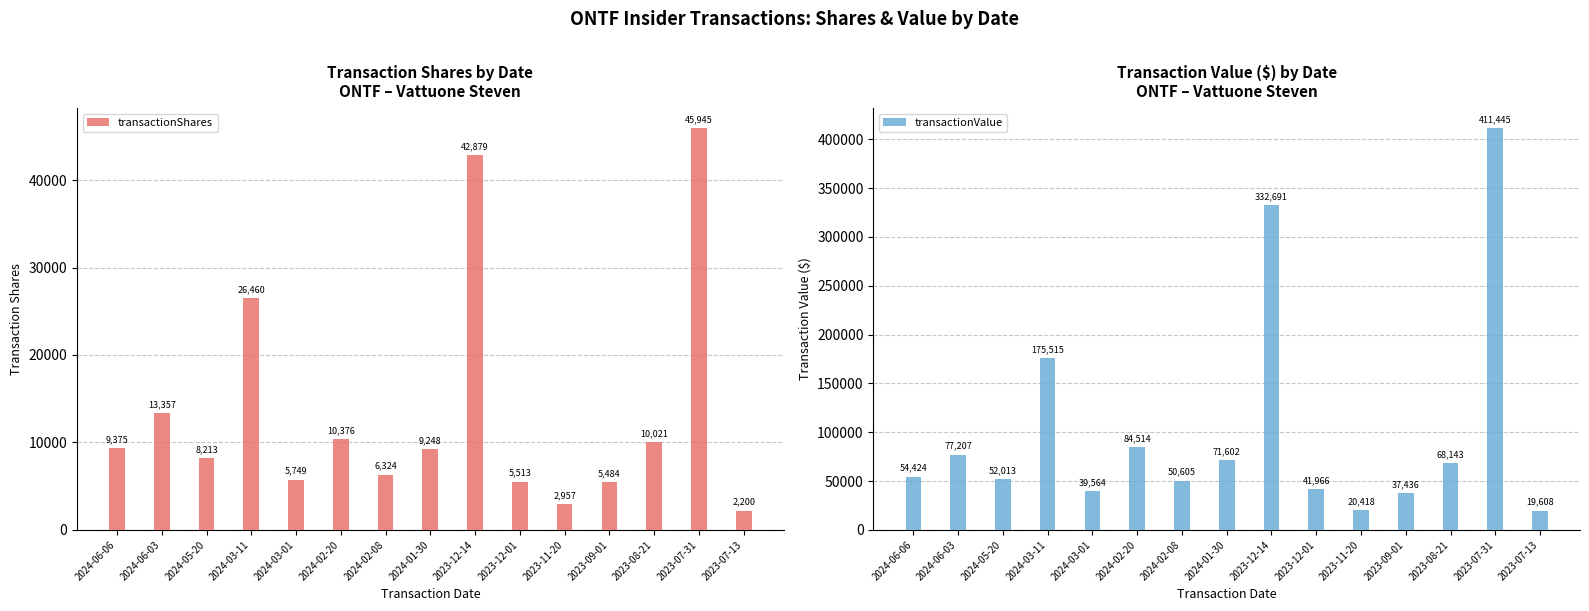

Where does the transactionValue series first go above 54424?

2024-06-03